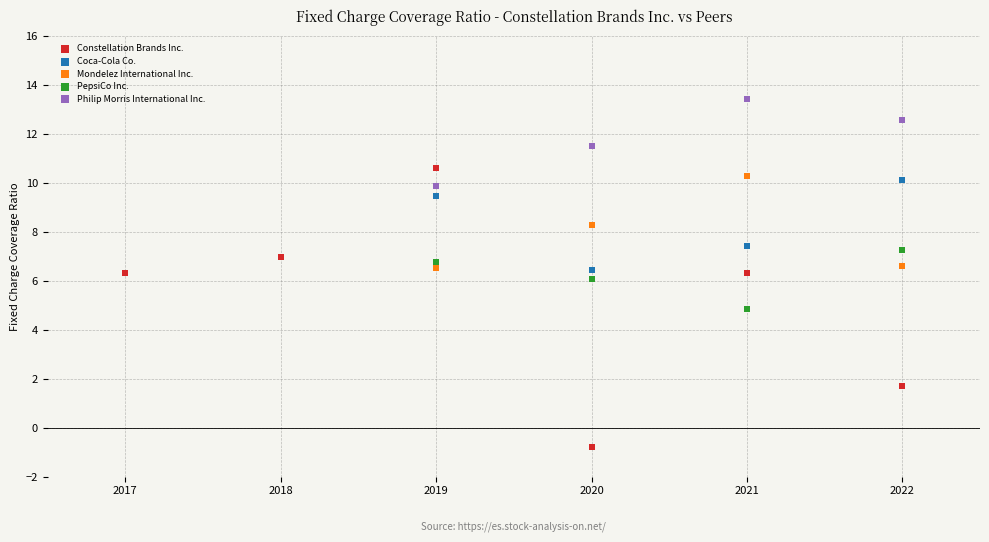

Which series reaches the maximum Y coordinate?

Philip Morris International Inc.